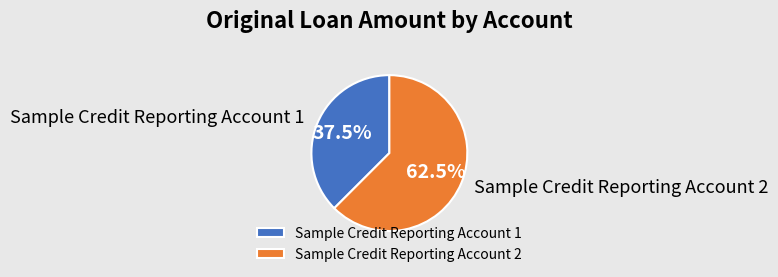

Which category has the smallest portion of the pie?

Sample Credit Reporting Account 1